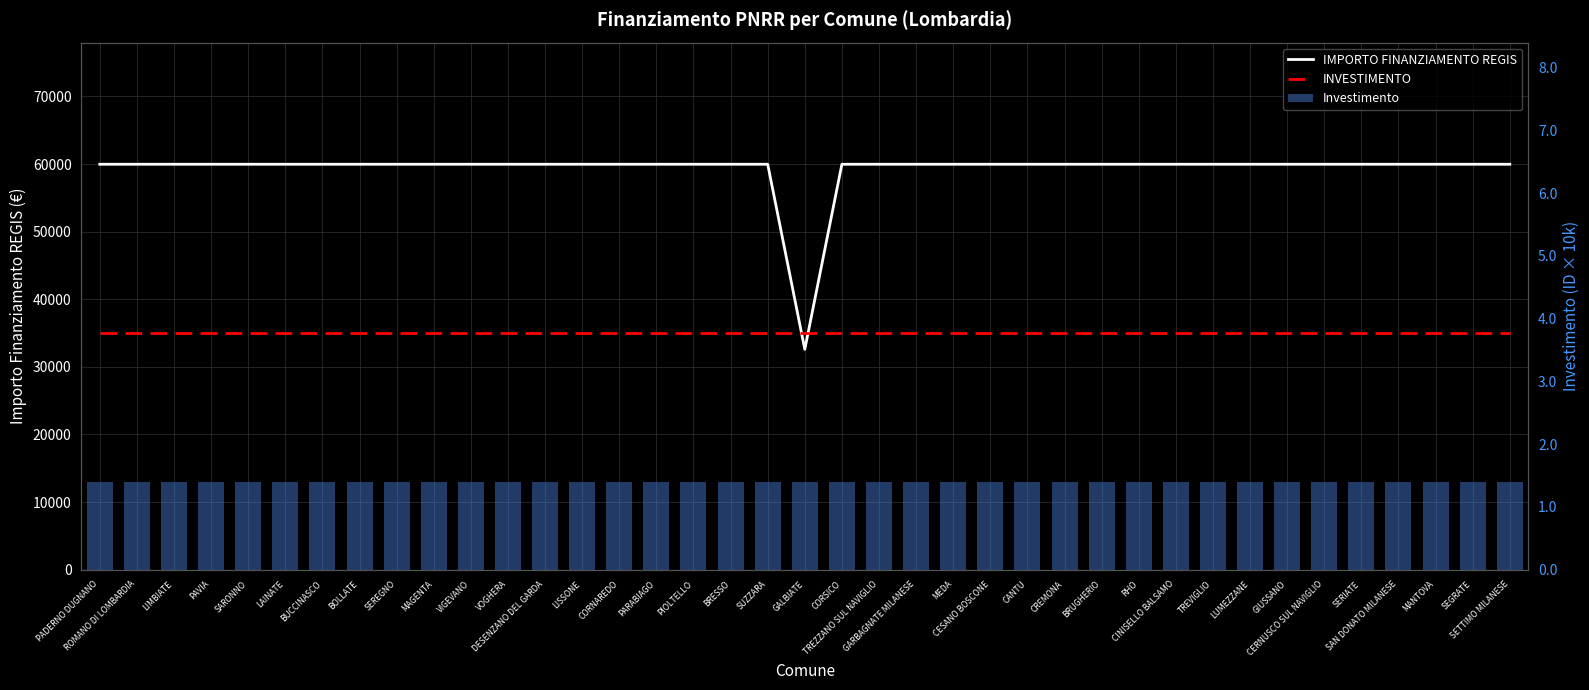

What is the lowest value of the Investimento series?

14000